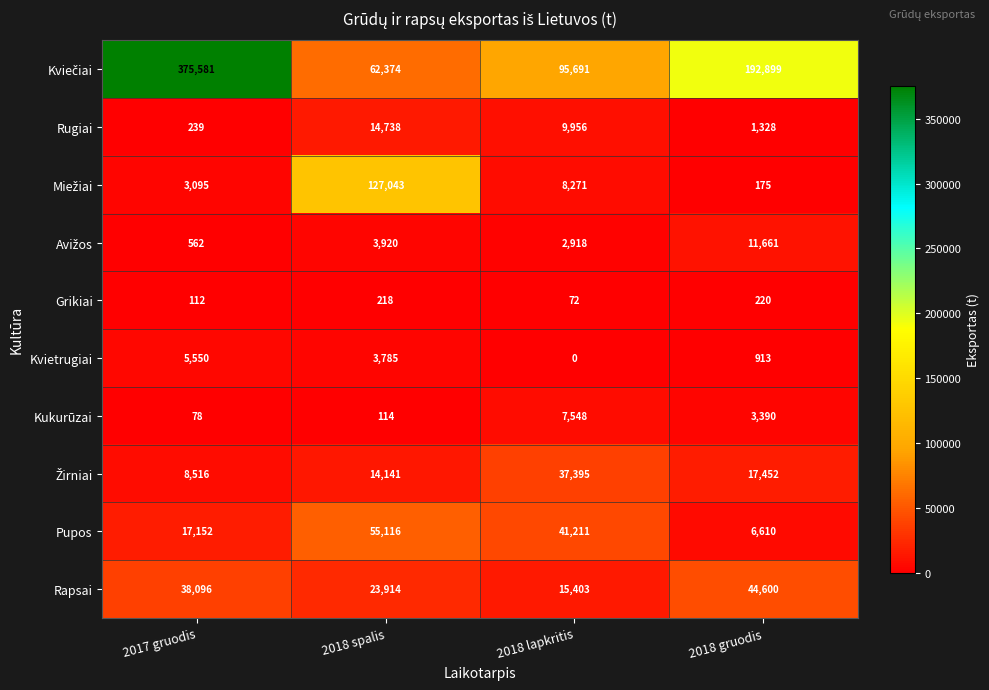

Which category has the highest value across all series?

2017 gruodis